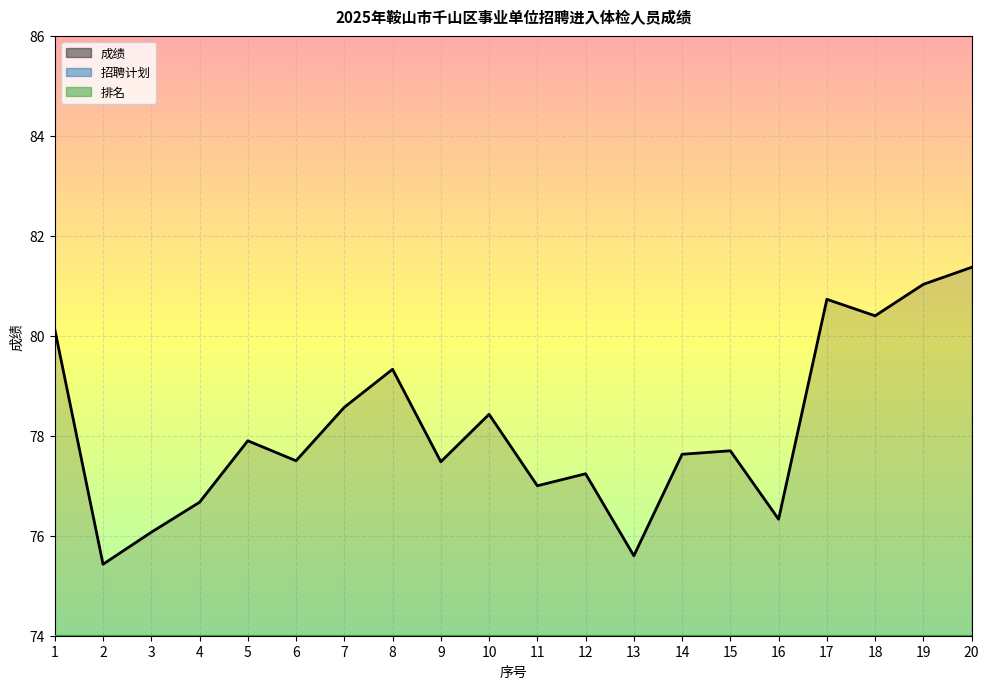

Where does the 成绩 series first go above 77?

1